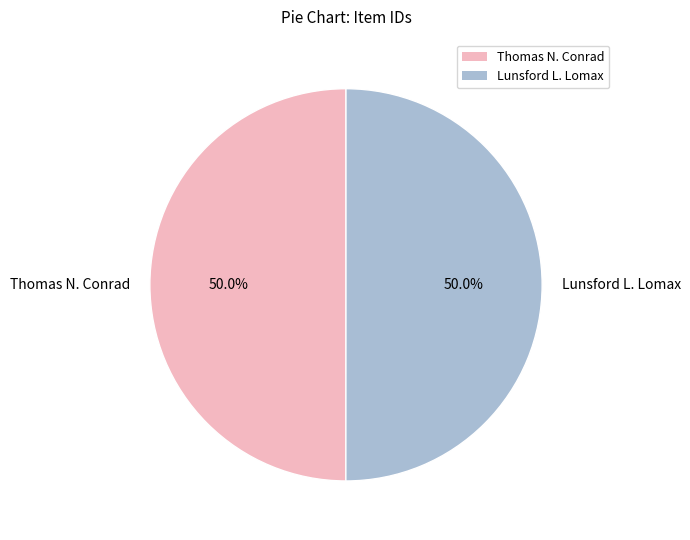

What percentage is the Lunsford L. Lomax slice, to the nearest percent?

50%